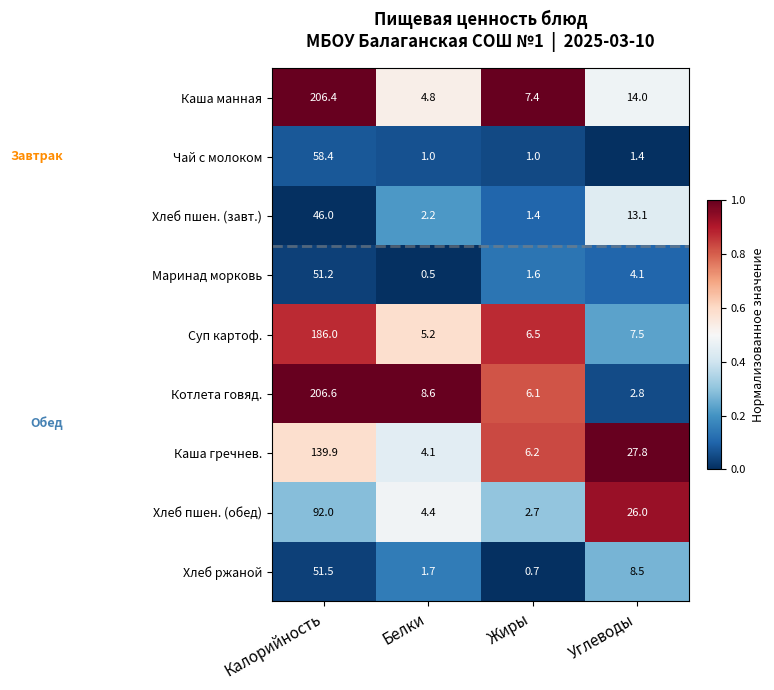

Which series changed the most between Калорийность and Углеводы?

Котлета говяд.